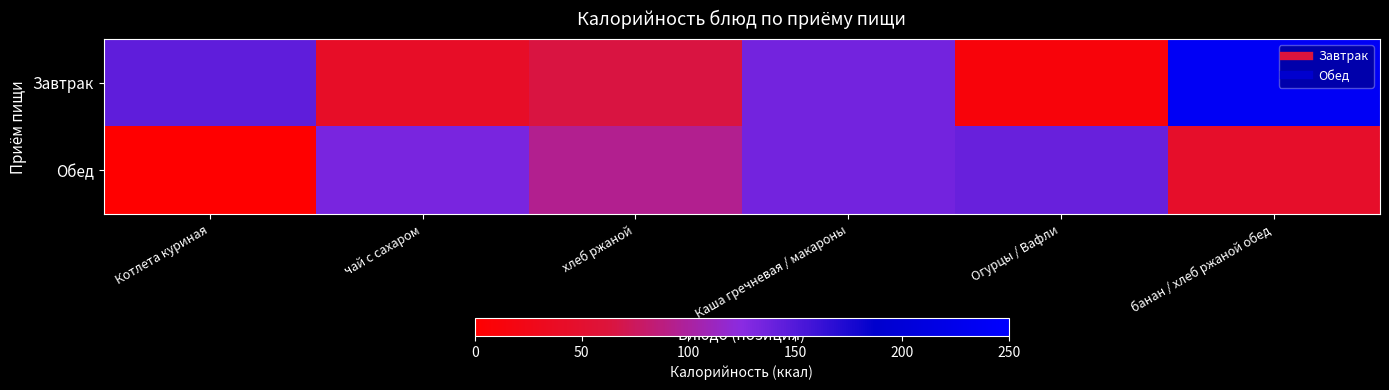

Which label corresponds to the smallest value in the chart?

Котлета куриная